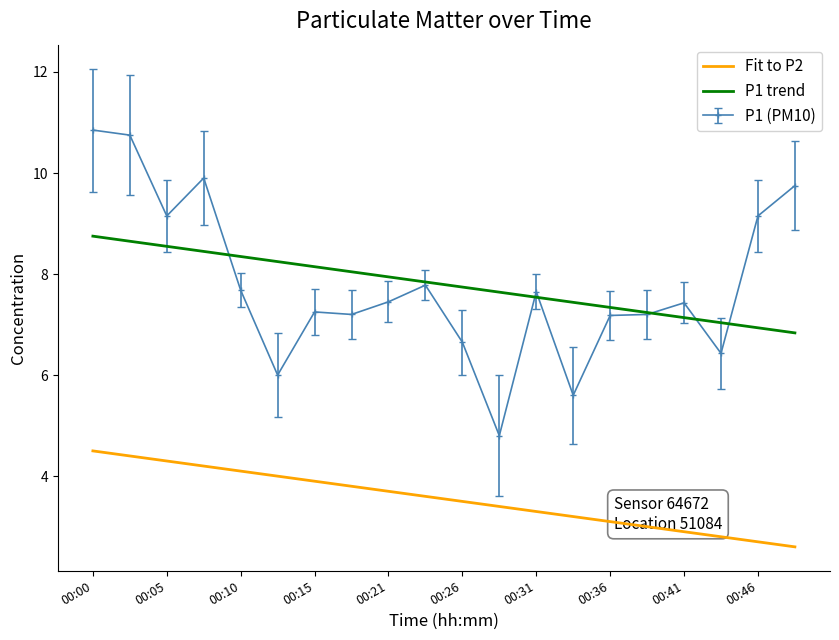

Rank the series by their maximum value, from highest to lowest.

P1 (PM10), P1 trend, Fit to P2